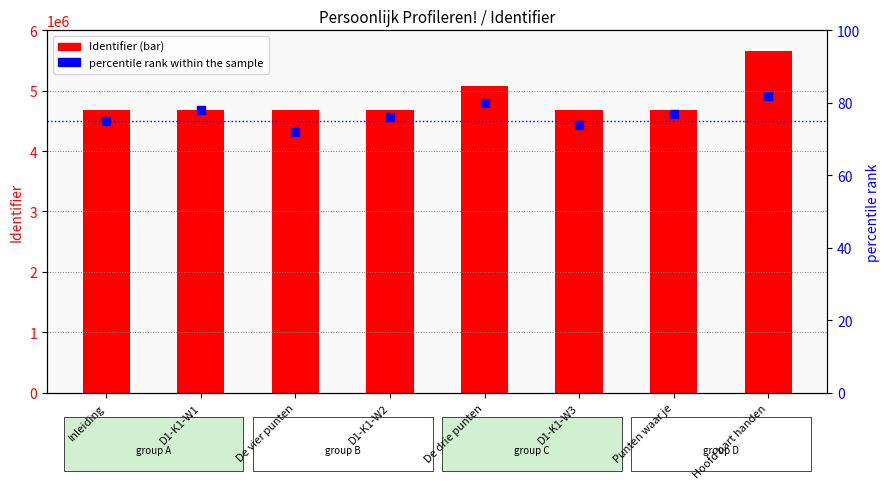

What is the total value across all series at De vier punten?

4679357